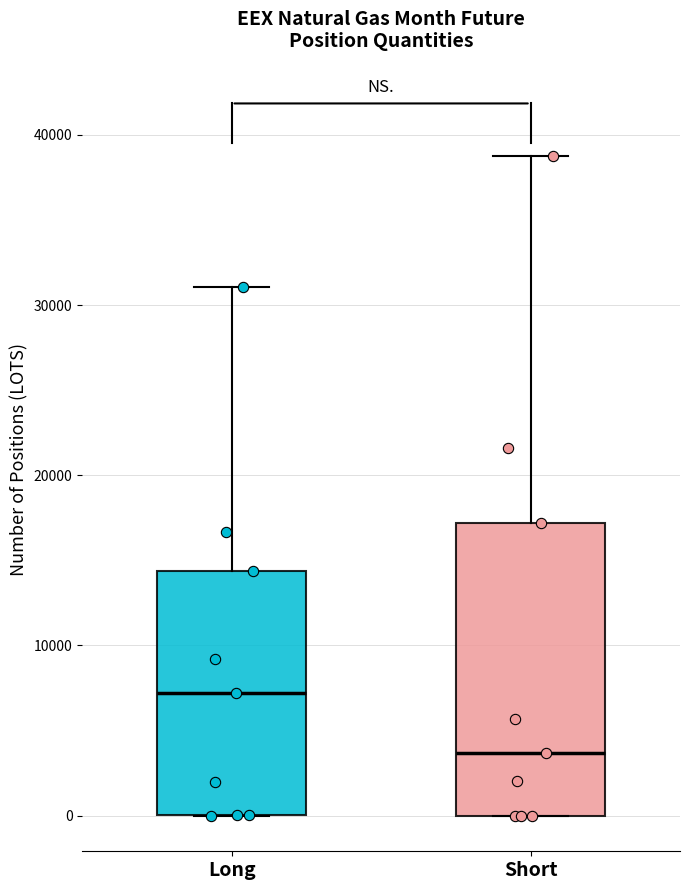

Reading left to right, transcribe this box plot: for each box, give where its median line is, the range the box spans, and where its two whiskers end, as read against the y-axis. The values are not printed on the chart, so give them approximately, as read against the axis.

Long: median 7000, box 0 to 14000, whiskers 0 to 31000
Short: median 4000, box 0 to 17000, whiskers 0 to 39000